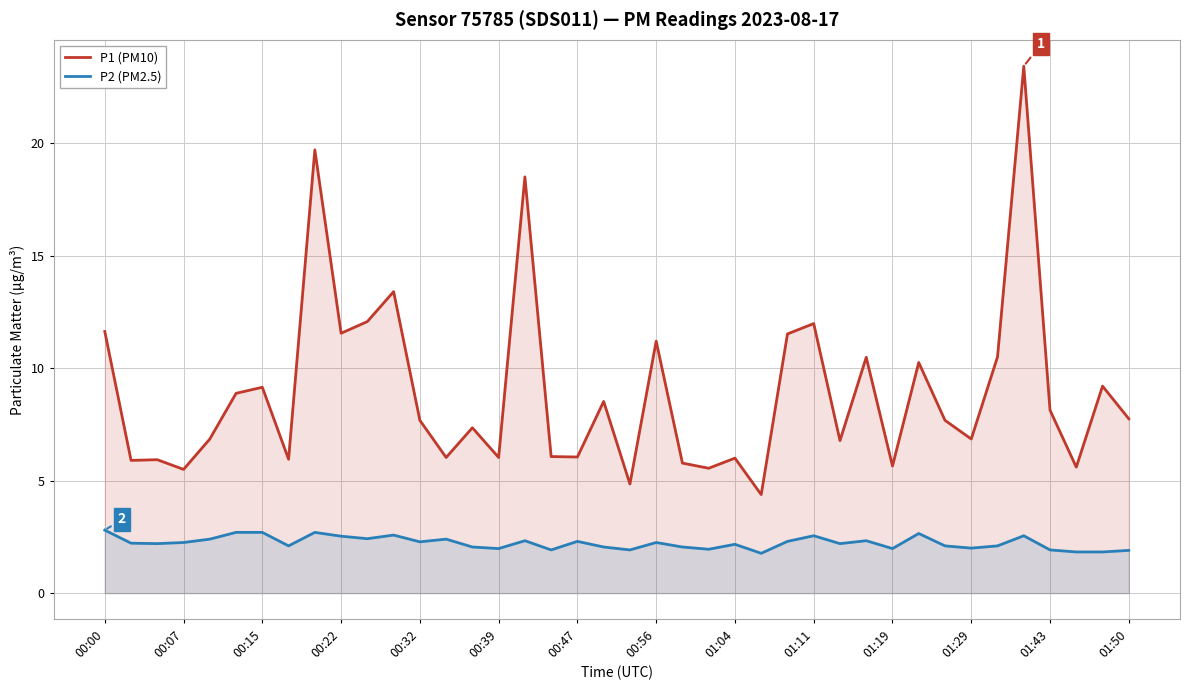

List the series in order of their peak value, lowest first.

P2 (PM2.5), P1 (PM10)